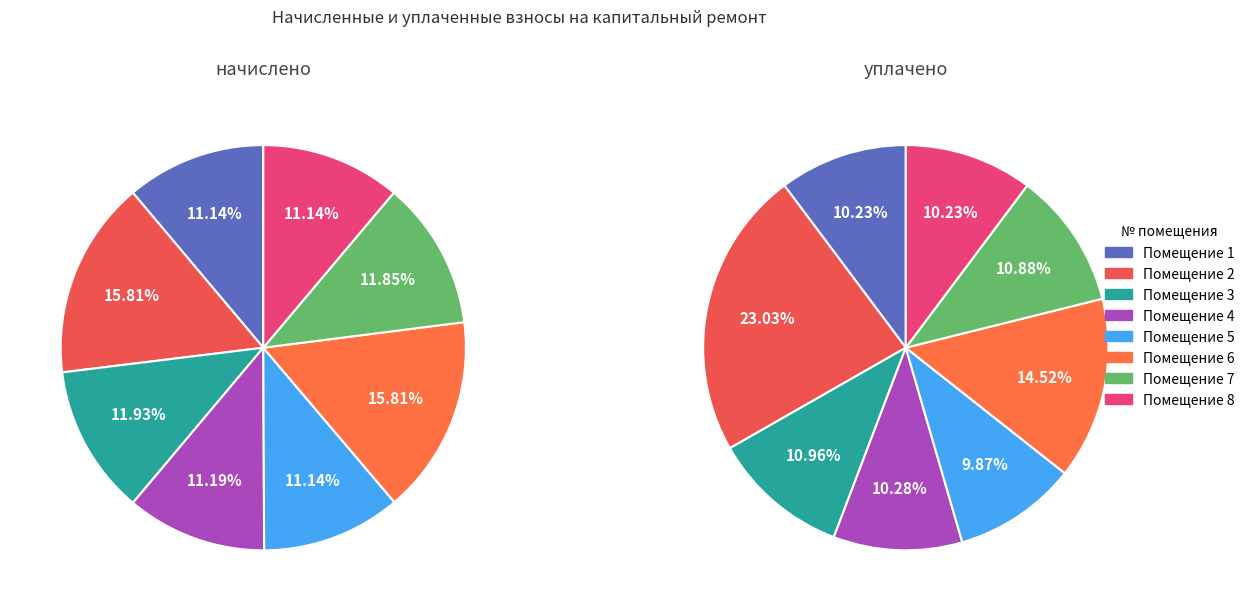

What portion of the pie excludes 2?

84.2%